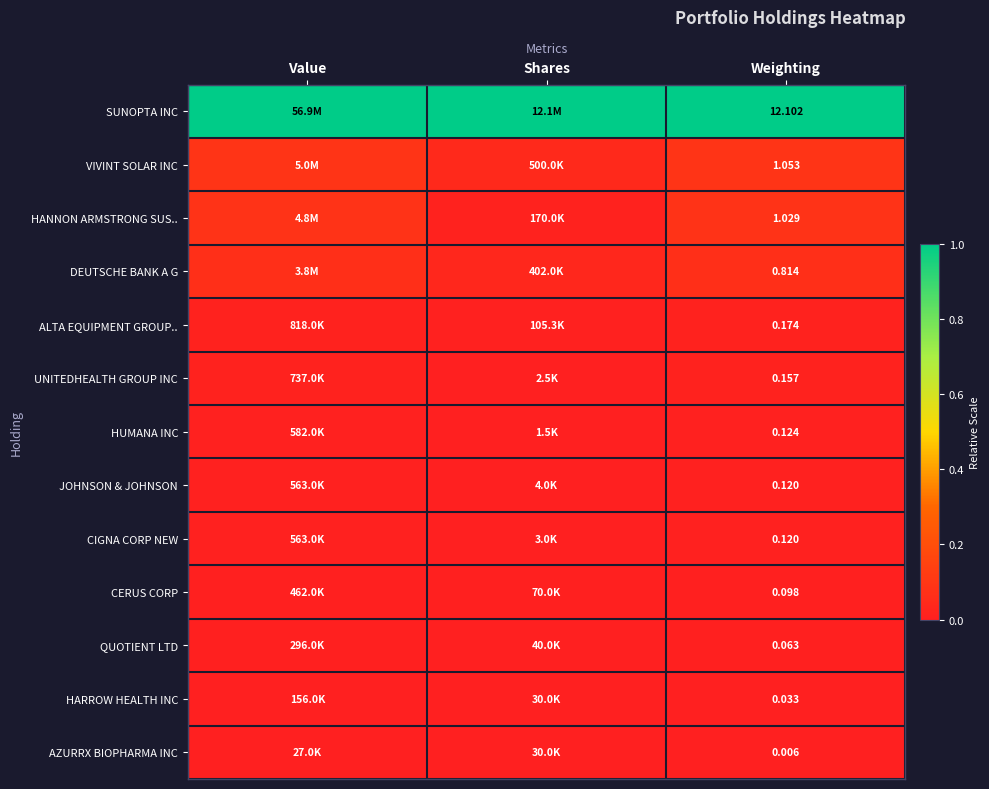

Count the HARROW HEALTH INC values in the range 0 to 1.

3